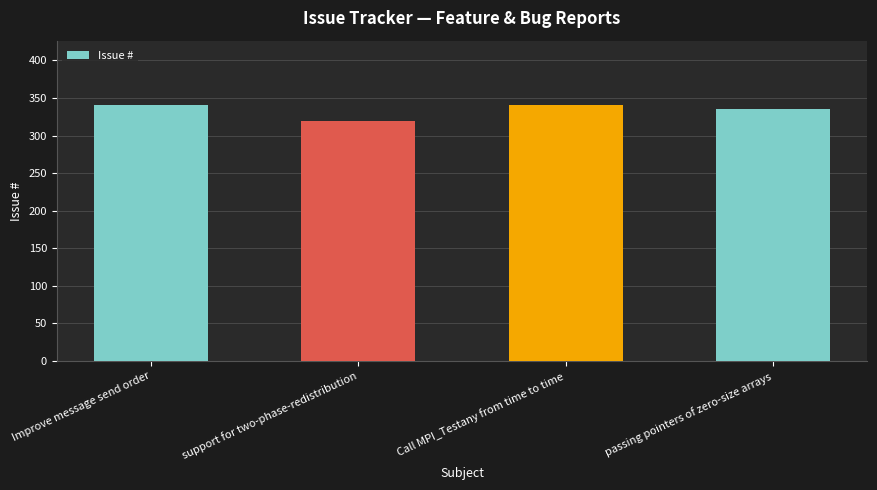

True or false: the data shows 125 at Improve message send order.

False